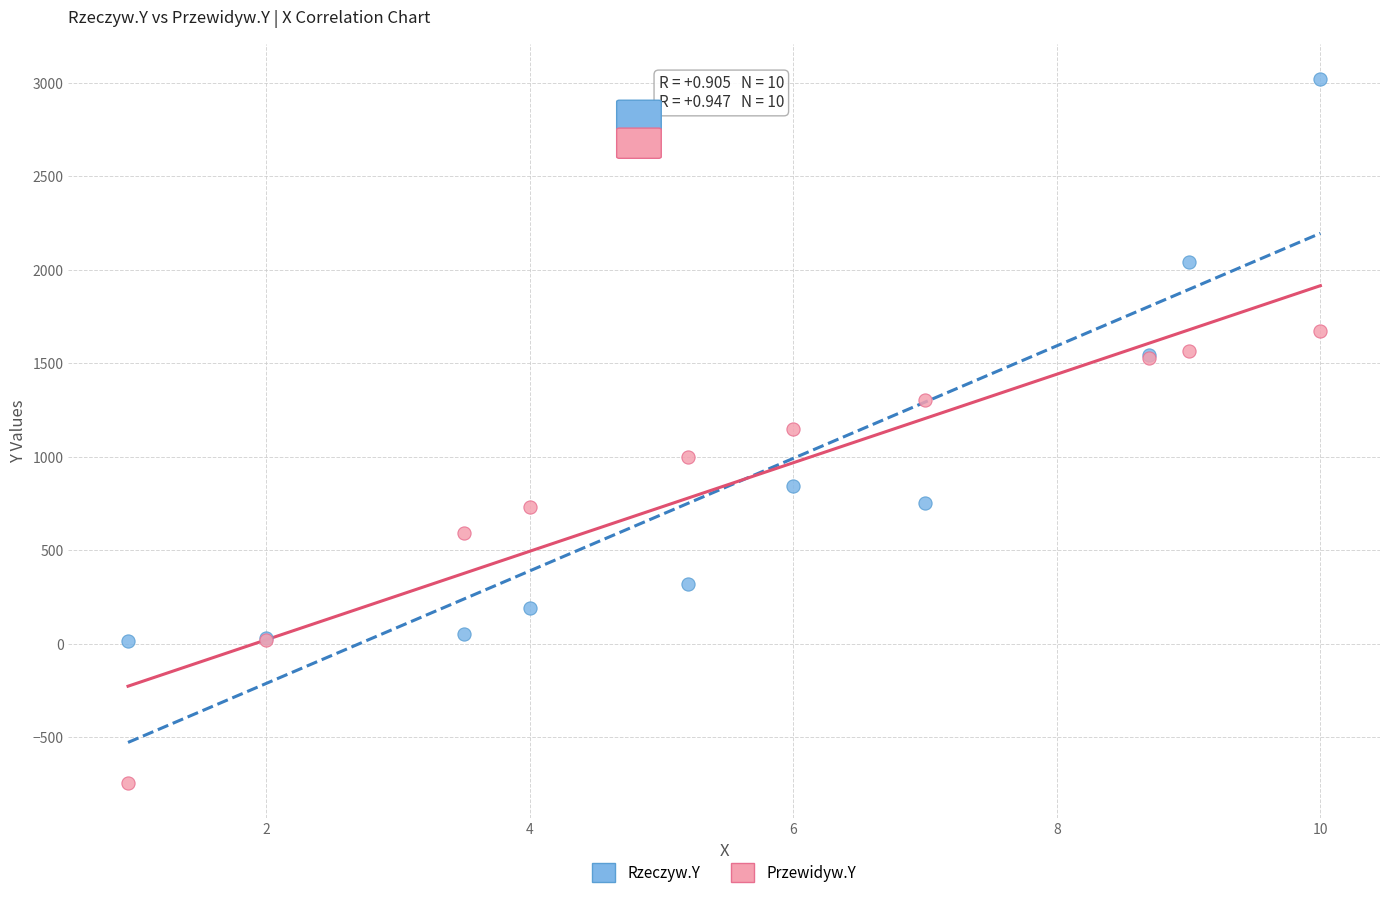

Which series contains the highest Y value?

Rzeczyw.Y